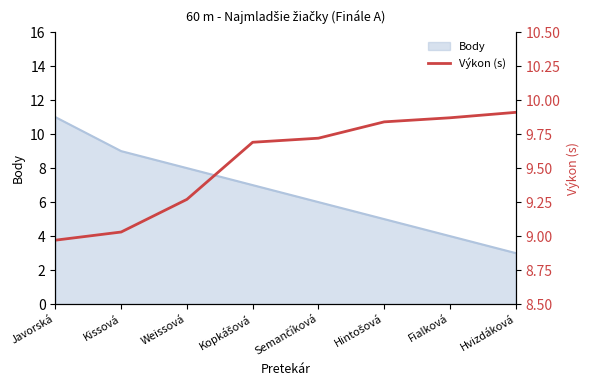

True or false: the data shows 9.0 at Javorská.

True